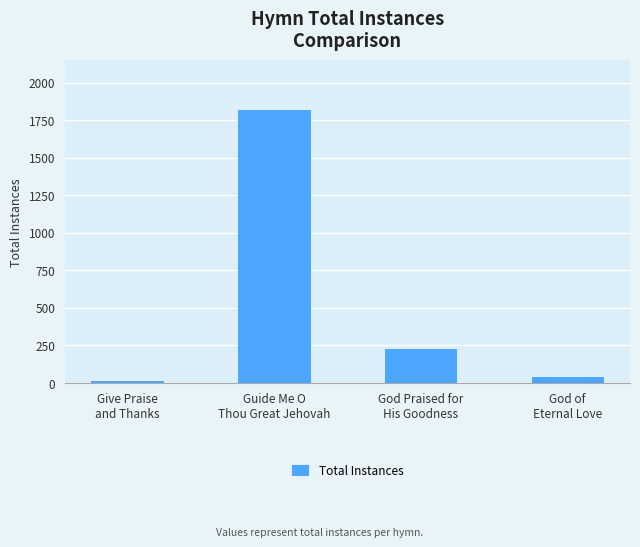

Reading left to right, what are all the values shown in this chart?

Give Praise
and Thanks=16	Guide Me O
Thou Great Jehovah=1822	God Praised for
His Goodness=232	God of
Eternal Love=42